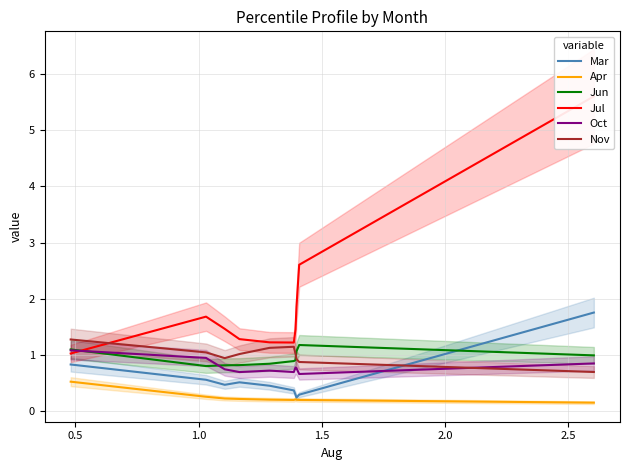

Reading left to right, what are all the values shown in this chart?

Mar: 0.8	0.6	0.5	0.5	0.5	0.4	0.3	0.2	0.3	1.8
Apr: 0.5	0.3	0.2	0.2	0.2	0.2	0.2	0.2	0.2	0.2
Jun: 1.1	0.8	0.8	0.8	0.8	0.9	0.9	1.1	1.2	1.0
Jul: 1.0	1.7	1.5	1.3	1.2	1.2	1.5	1.9	2.6	5.6
Oct: 1.1	1.0	0.7	0.7	0.7	0.7	0.8	0.8	0.7	0.9
Nov: 1.3	1.0	0.9	1.0	1.1	1.1	1.0	0.9	0.9	0.7